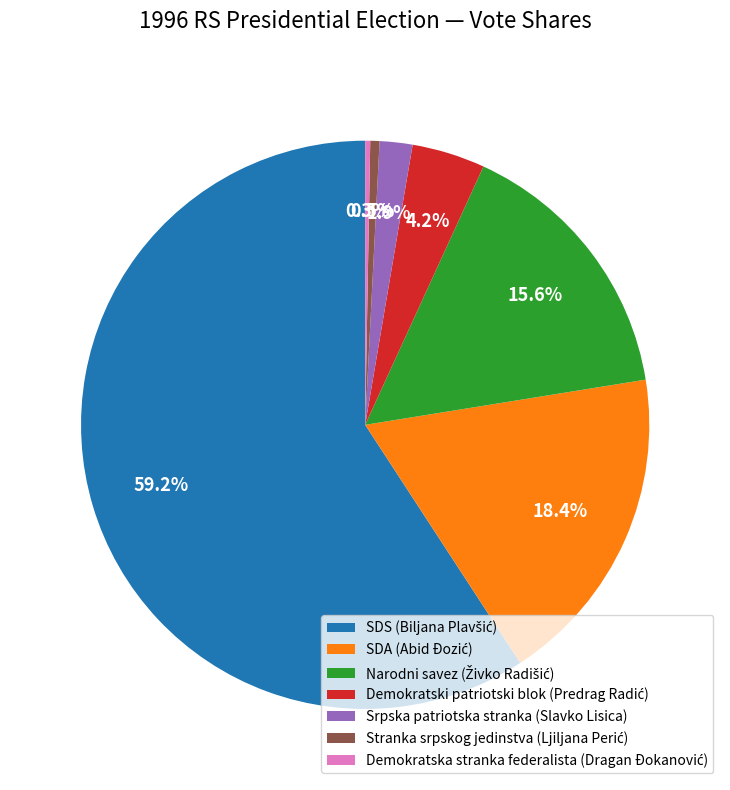

Is there a majority slice in this chart?

Yes